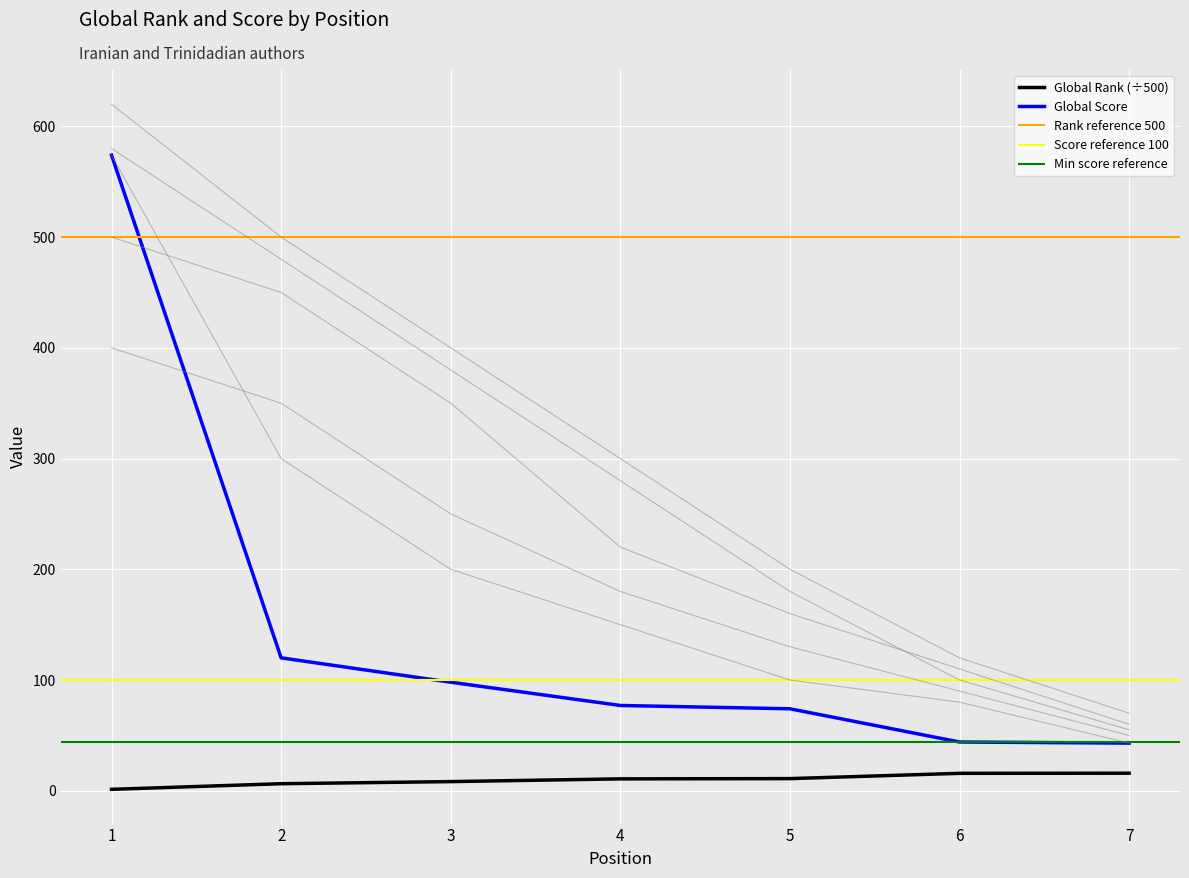

How many lines are shown in the chart?

2